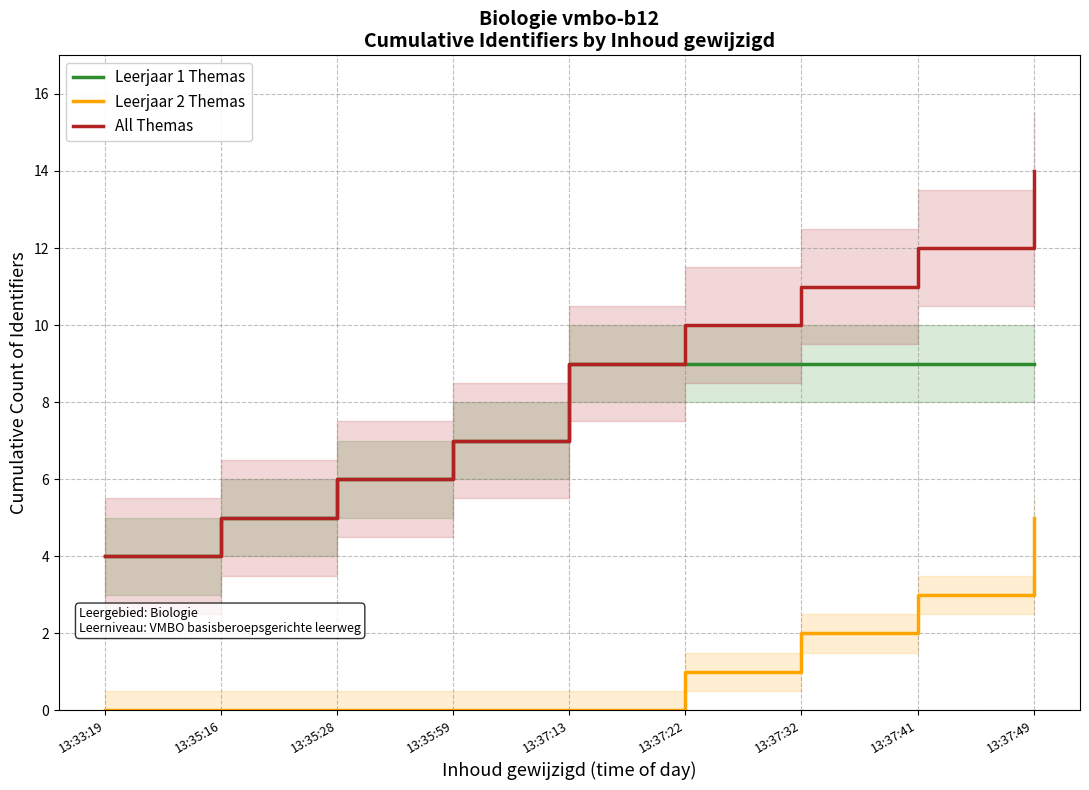

Reading left to right, list all the values displayed in this chart.

Leerjaar 1 Themas: 4	5	6	7	9	9	9	9	9
Leerjaar 2 Themas: 0	0	0	0	0	1	2	3	5
All Themas: 4	5	6	7	9	10	11	12	14